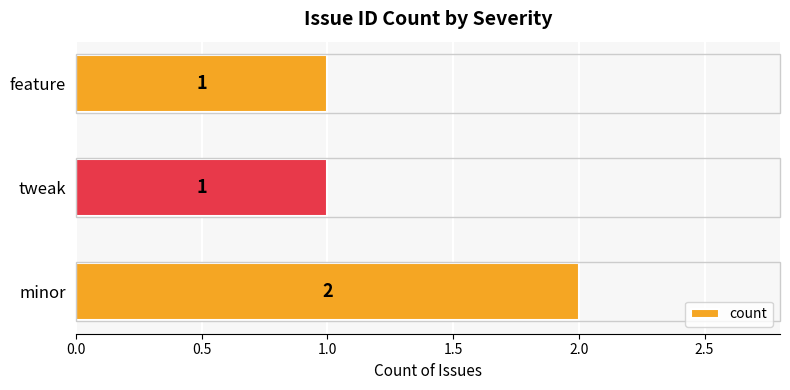

How many values are between 1 and 2?

3